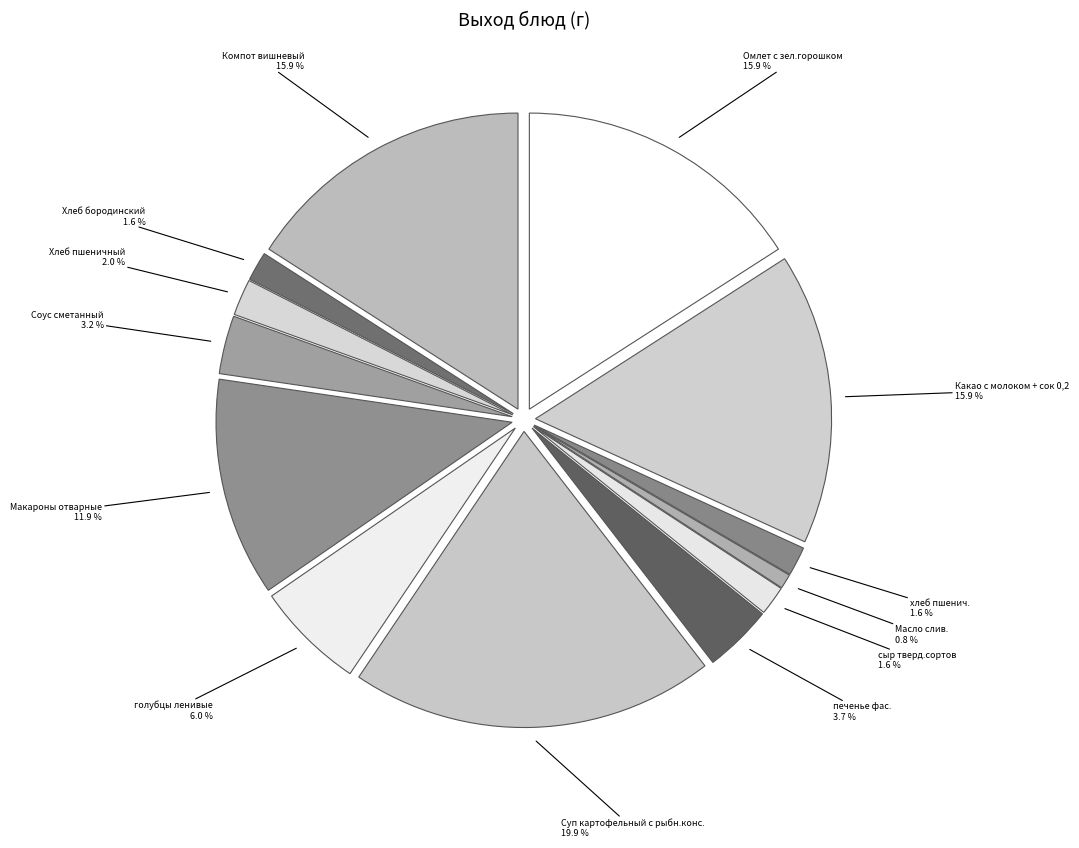

How much of the chart is everything except Суп картофельный с рыбн.конс.?

80.1%